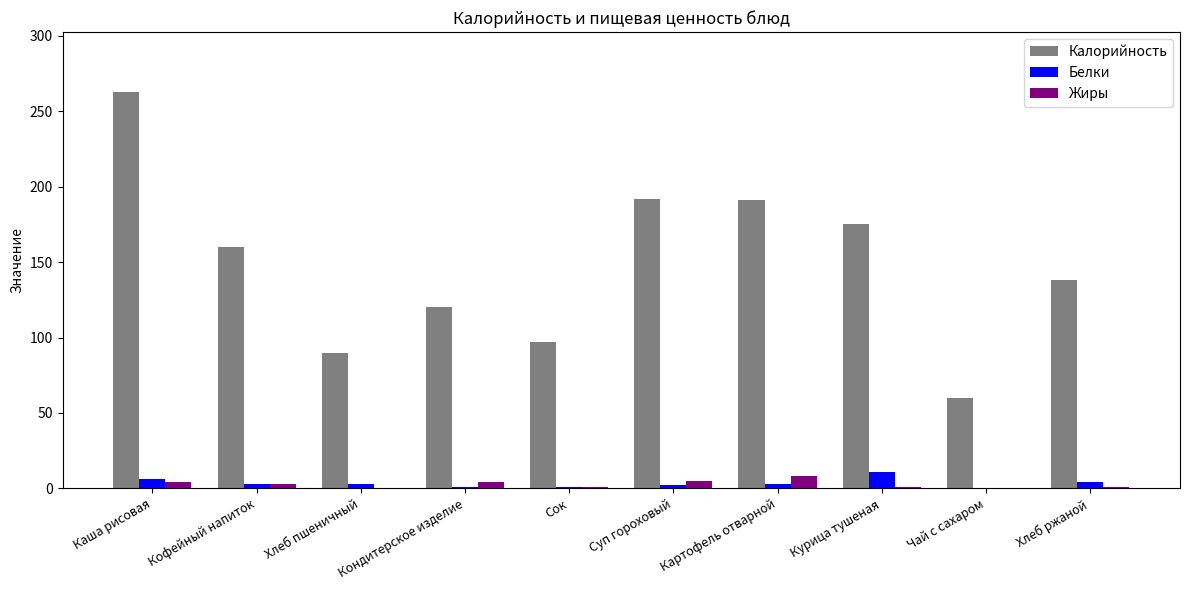

At which category is the sum across all series the highest?

Каша рисовая